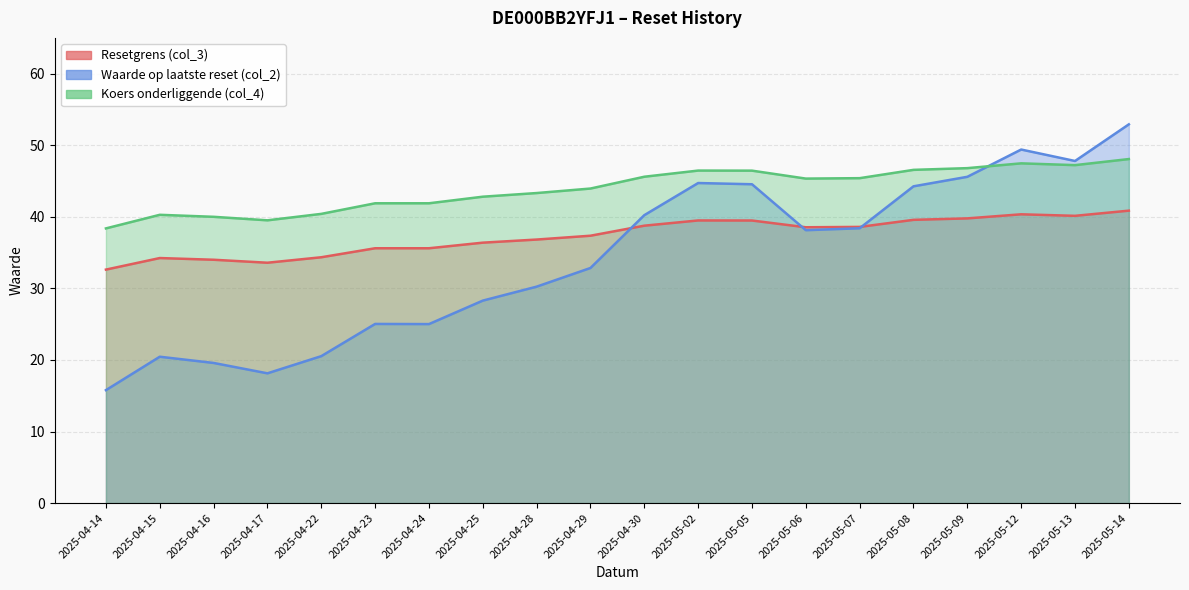

Rank the categories by Waarde op laatste reset (col_2) value from highest to lowest.

2025-05-14, 2025-05-12, 2025-05-13, 2025-05-09, 2025-05-02, 2025-05-05, 2025-05-08, 2025-04-30, 2025-05-07, 2025-05-06, 2025-04-29, 2025-04-28, 2025-04-25, 2025-04-23, 2025-04-24, 2025-04-22, 2025-04-15, 2025-04-16, 2025-04-17, 2025-04-14